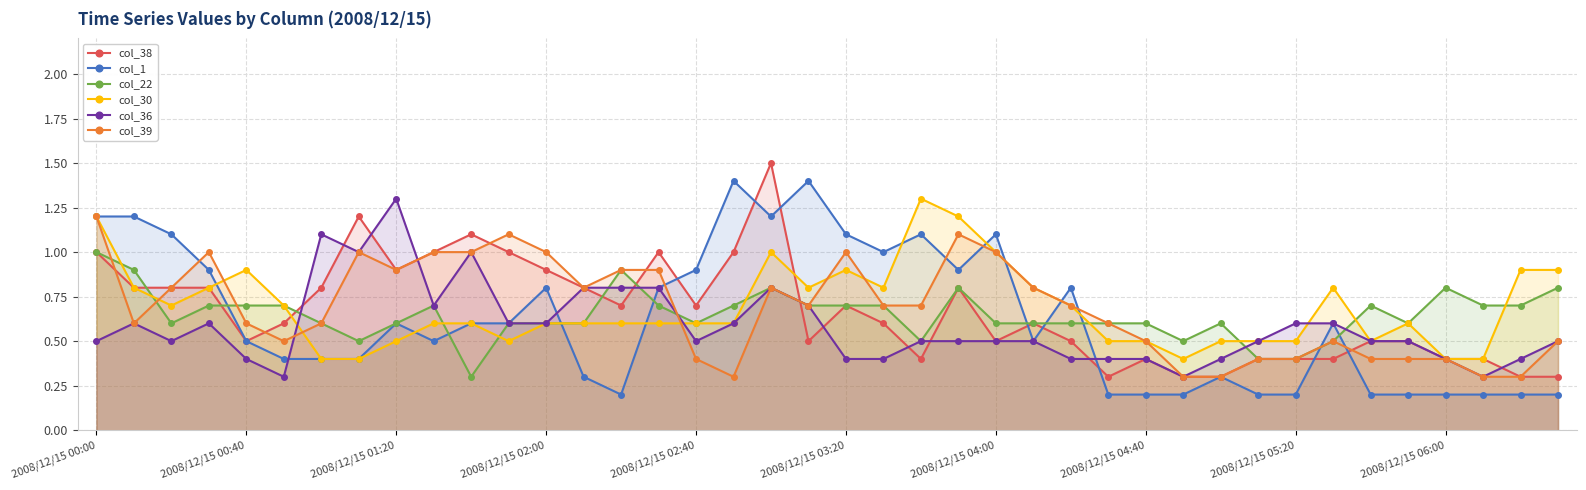

Is it true that col_22 equals 0.4 at 31?

True